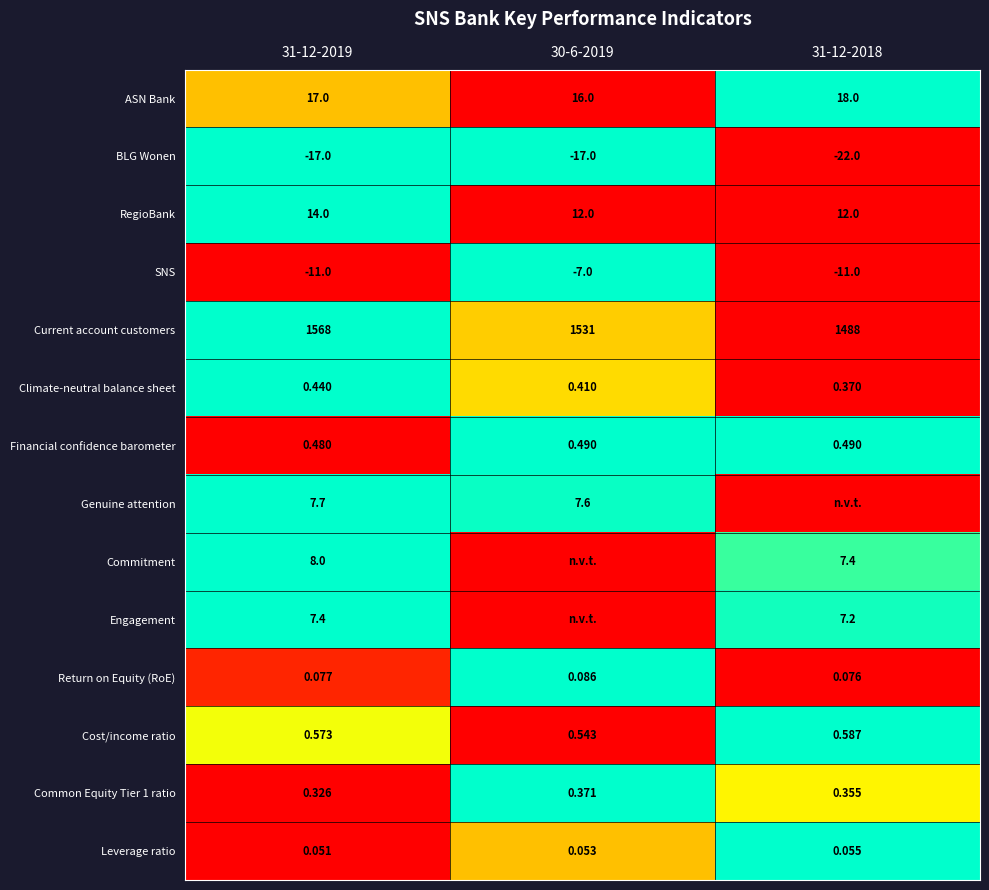

Is the value of ASN Bank at 31-12-2019 greater than the value of Engagement at 31-12-2019?

Yes